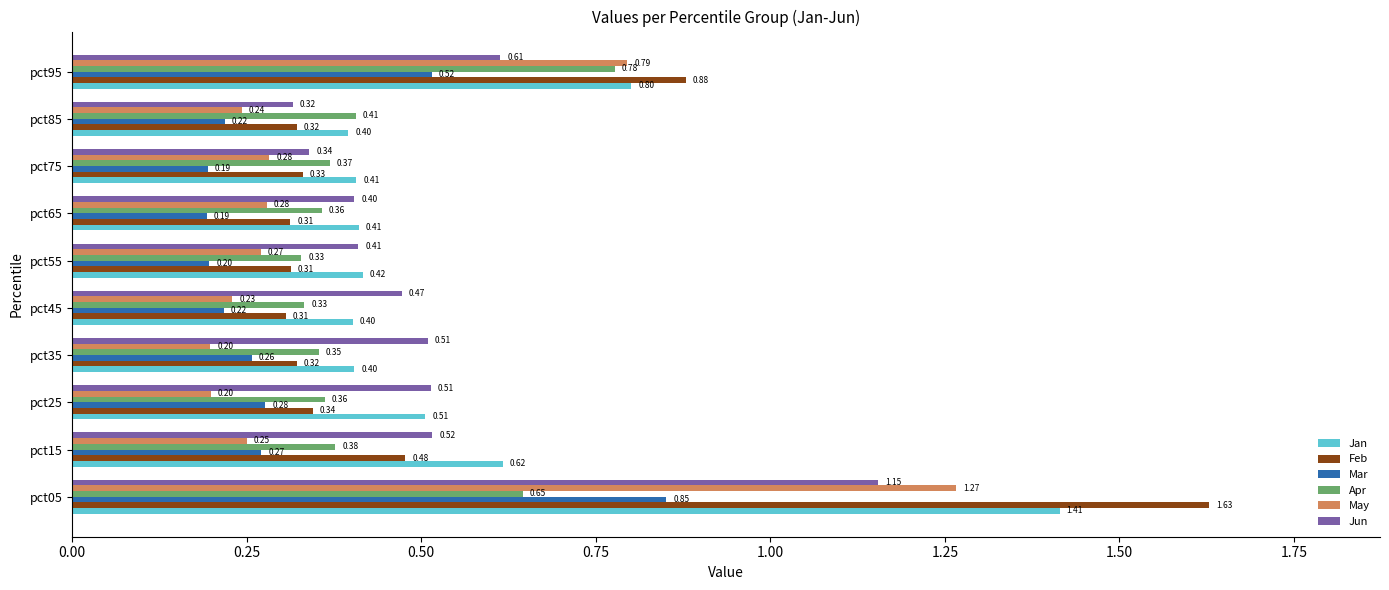

Which series has the widest spread of values?

Feb